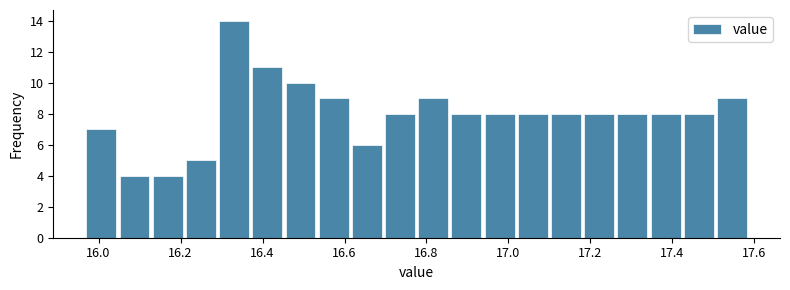

Reading left to right, list every bar in this chart as the range it spans on the x-axis followed by its height. Neither the bar edges nor the heights are printed on the chart, so give them approximately, as read against the axes.

15.98 to 16.06: 7
16.06 to 16.14: 4
16.14 to 16.22: 4
16.22 to 16.30: 5
16.30 to 16.38: 14
16.38 to 16.46: 11
16.46 to 16.54: 10
16.54 to 16.62: 9
16.62 to 16.70: 6
16.70 to 16.78: 8
16.78 to 16.86: 9
16.86 to 16.94: 8
16.94 to 17.02: 8
17.02 to 17.10: 8
17.10 to 17.18: 8
17.18 to 17.26: 8
17.26 to 17.34: 8
17.34 to 17.42: 8
17.42 to 17.50: 8
17.50 to 17.60: 9